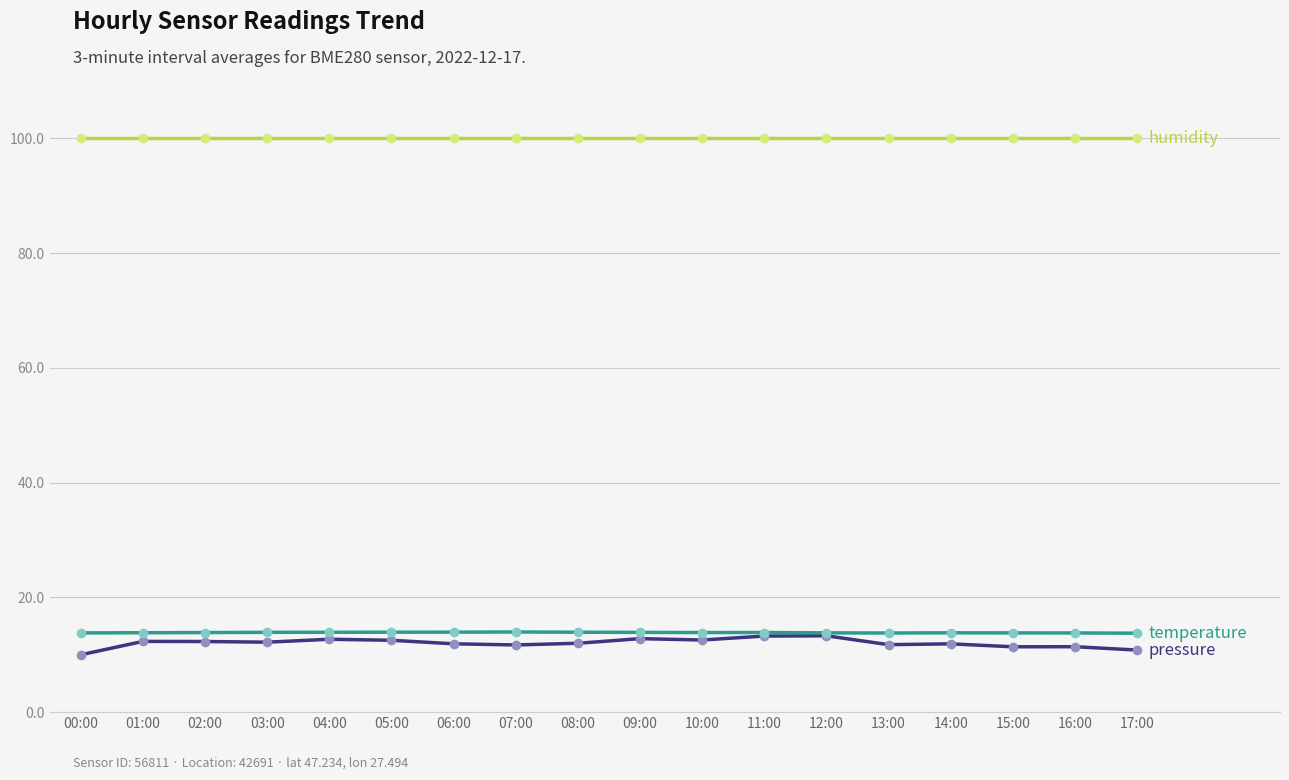

What is the spread (max minus min) of values at 07:00?

88.3